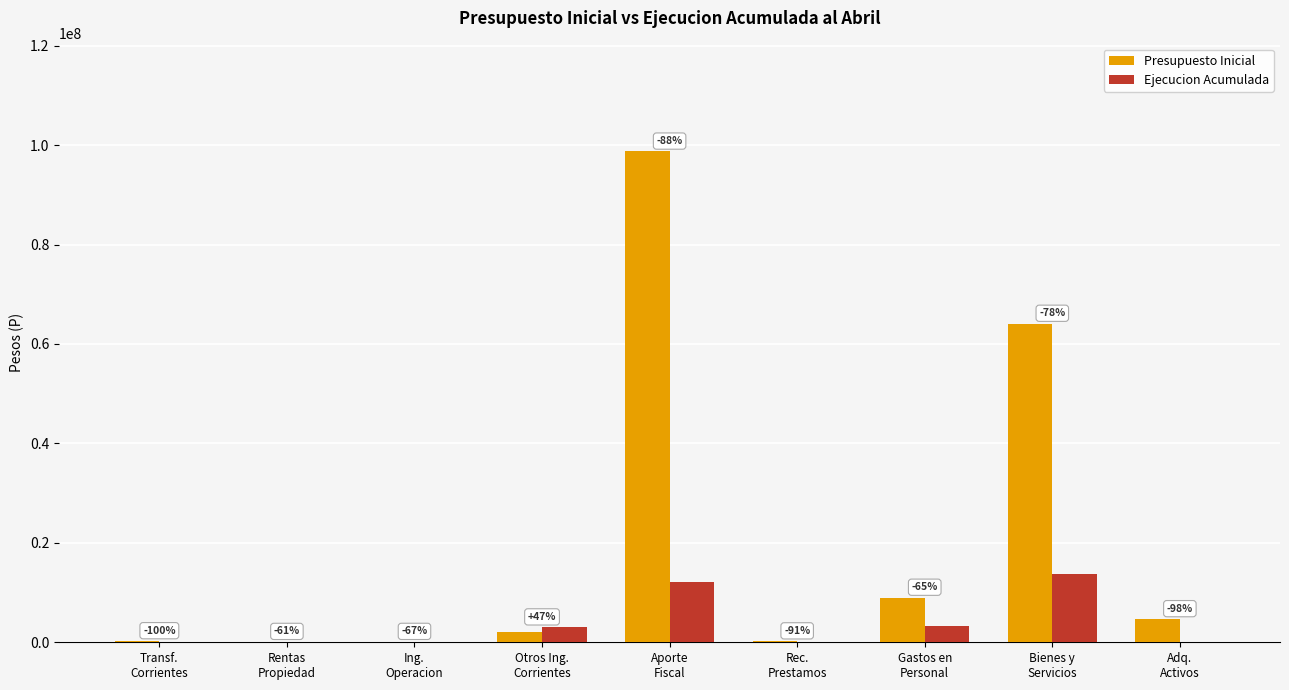

What are all the series names shown in the legend?

Presupuesto Inicial, Ejecucion Acumulada